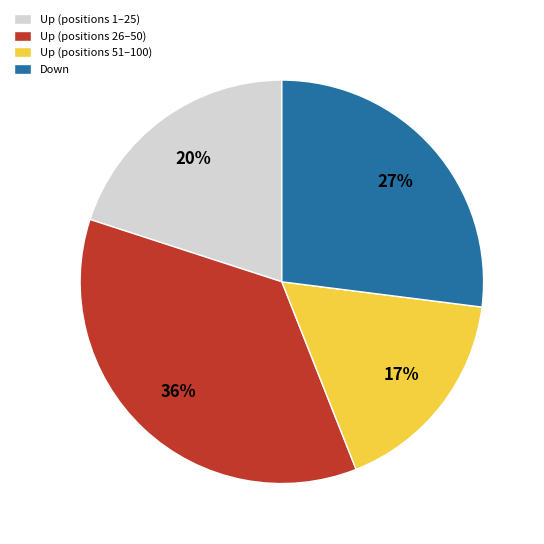

What is the ratio of the value at Up (positions 26–50) to the value at Up (positions 51–100)?

2.1